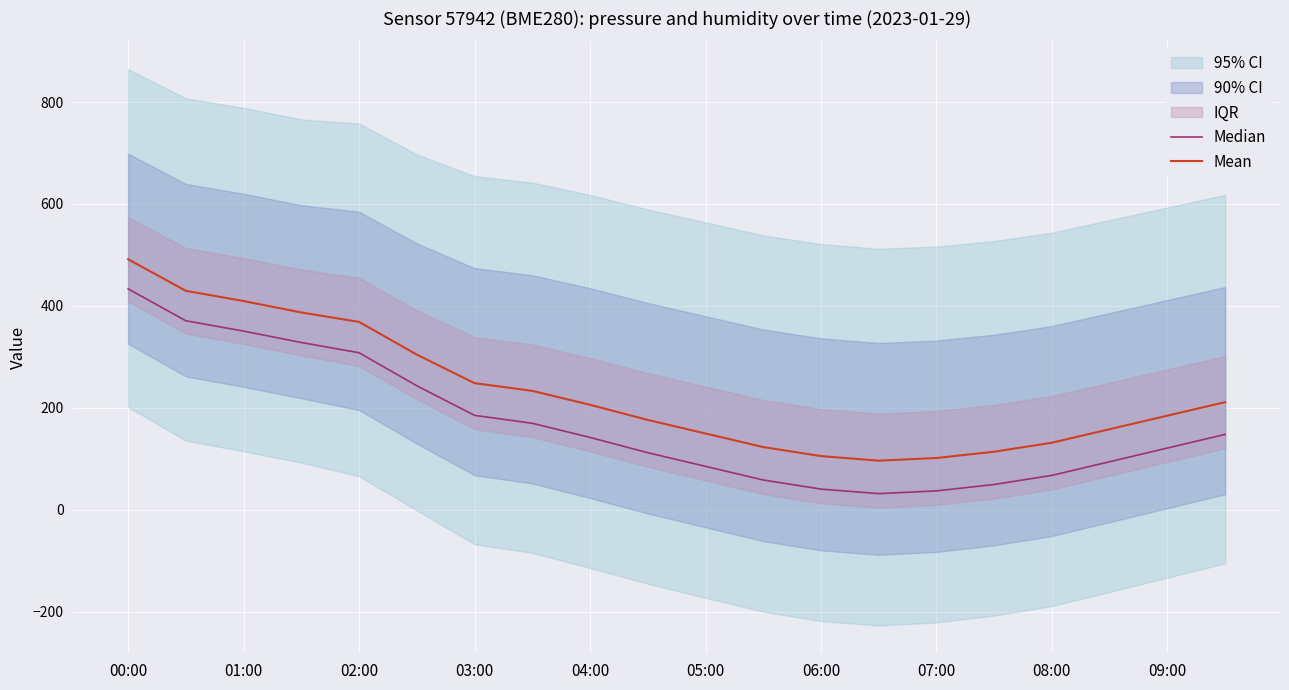

How many interior local valleys does the Mean series have?

1